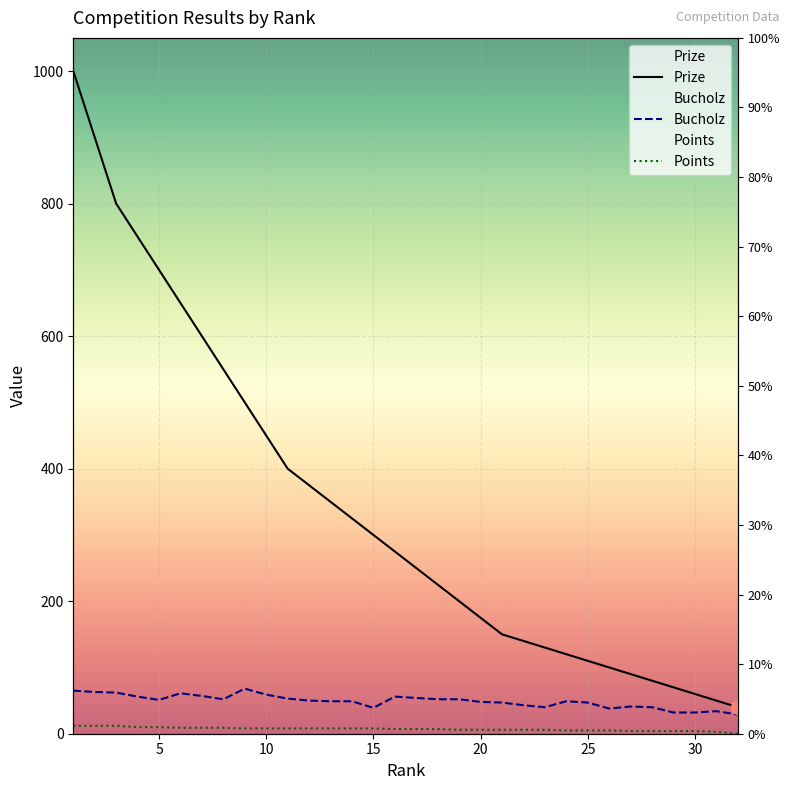

What value does the Prize series have at 10?

450